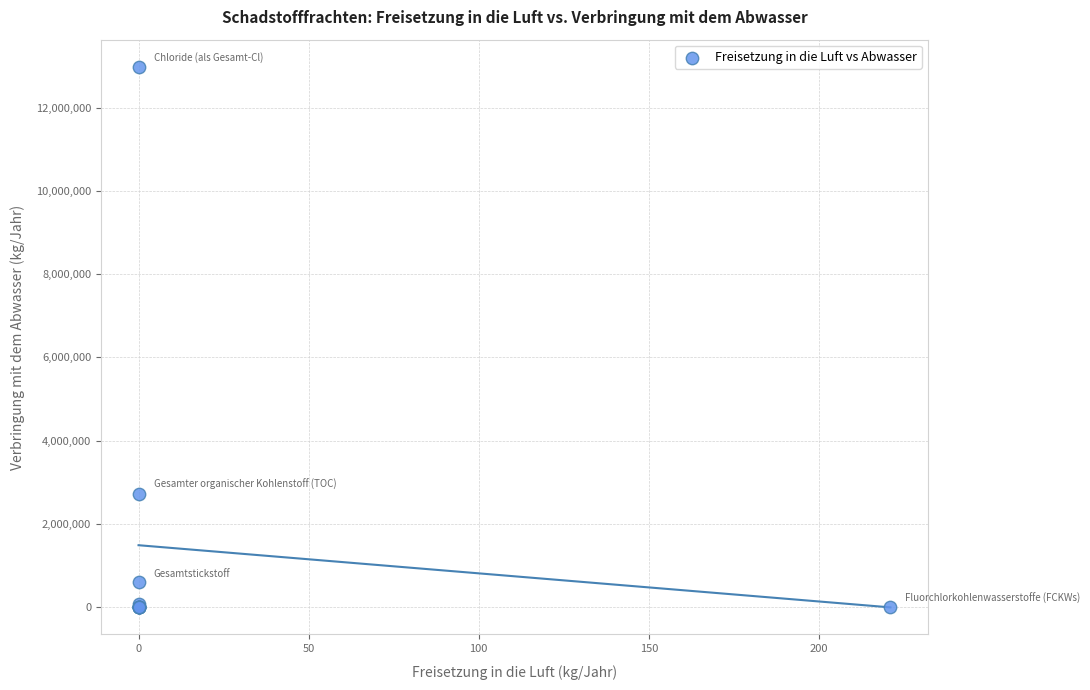

What Y value in the scatter plot is closest to 6490000?

2731000